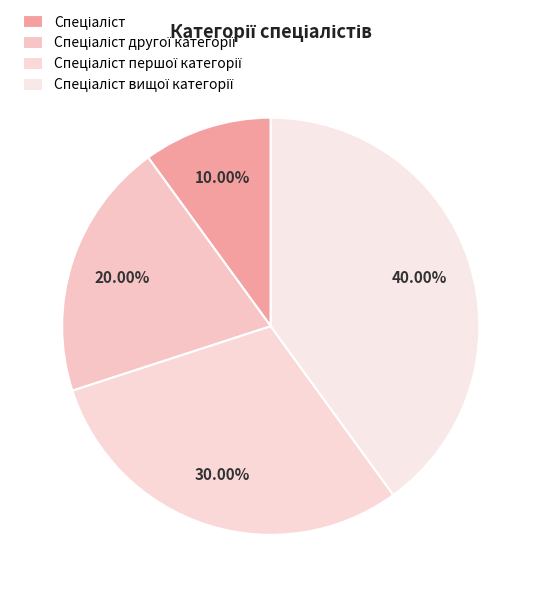

Is it true that Спеціаліст вищої категорії is 49% of the pie?

False